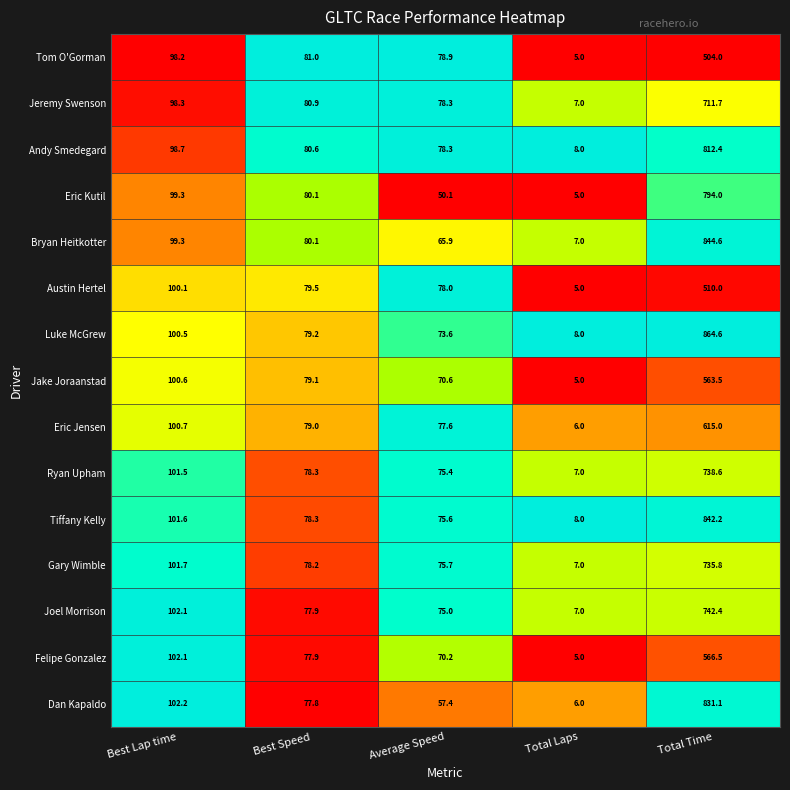

Rank the series by their maximum value, from highest to lowest.

Luke McGrew, Bryan Heitkotter, Tiffany Kelly, Dan Kapaldo, Andy Smedegard, Eric Kutil, Joel Morrison, Ryan Upham, Gary Wimble, Jeremy Swenson, Eric Jensen, Felipe Gonzalez, Jake Joraanstad, Austin Hertel, Tom O'Gorman